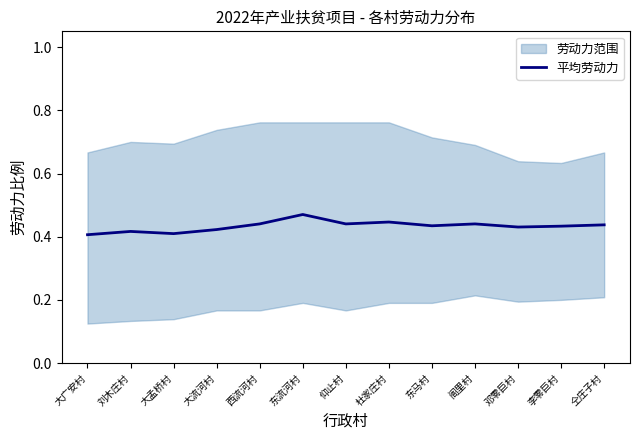

What is the difference between the maximum and minimum values?

0.1